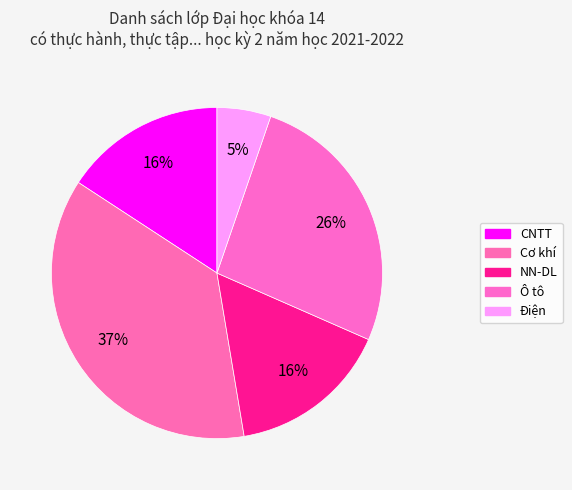

Is it true that Cơ khí is 26% of the pie?

False